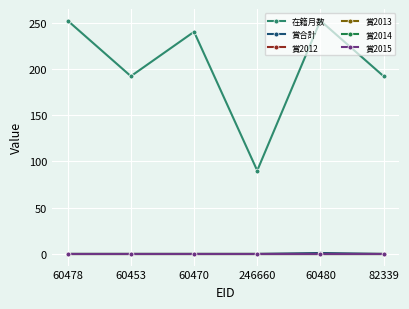

Which series has the largest range (max minus min)?

在籍月数